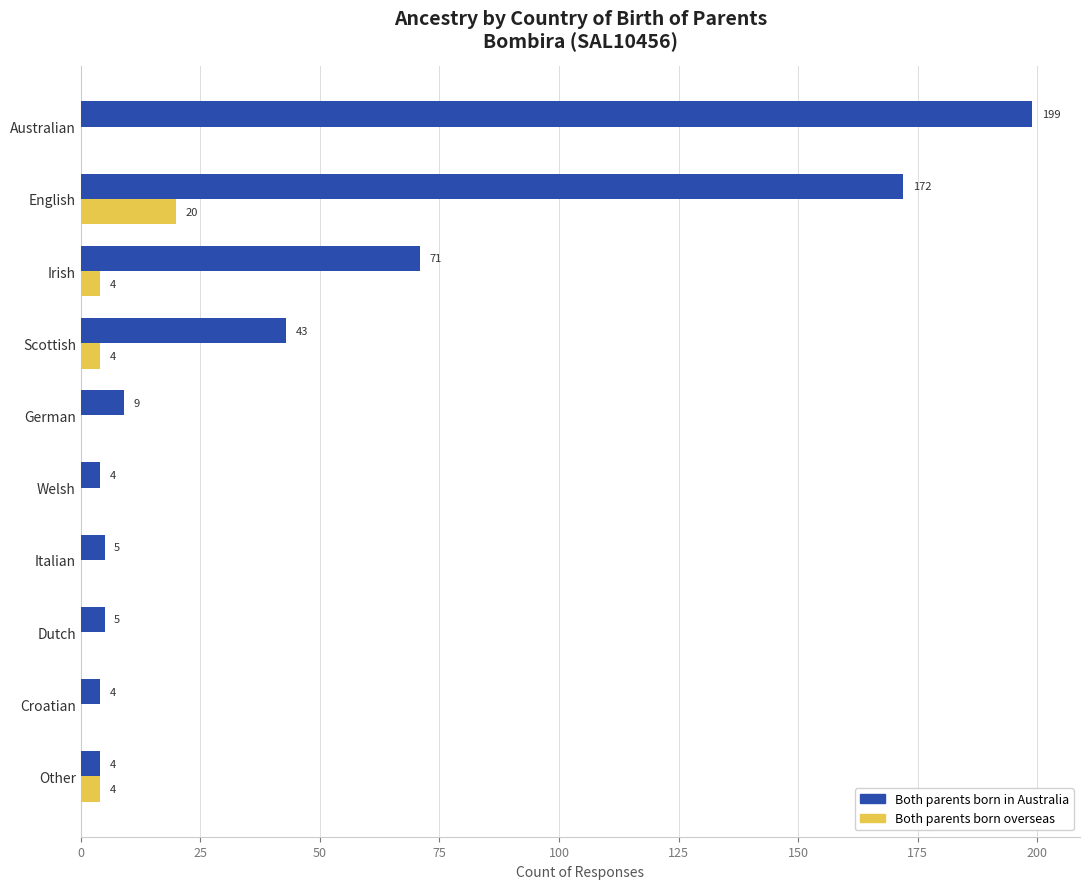

What is the total value across all series at German?

9